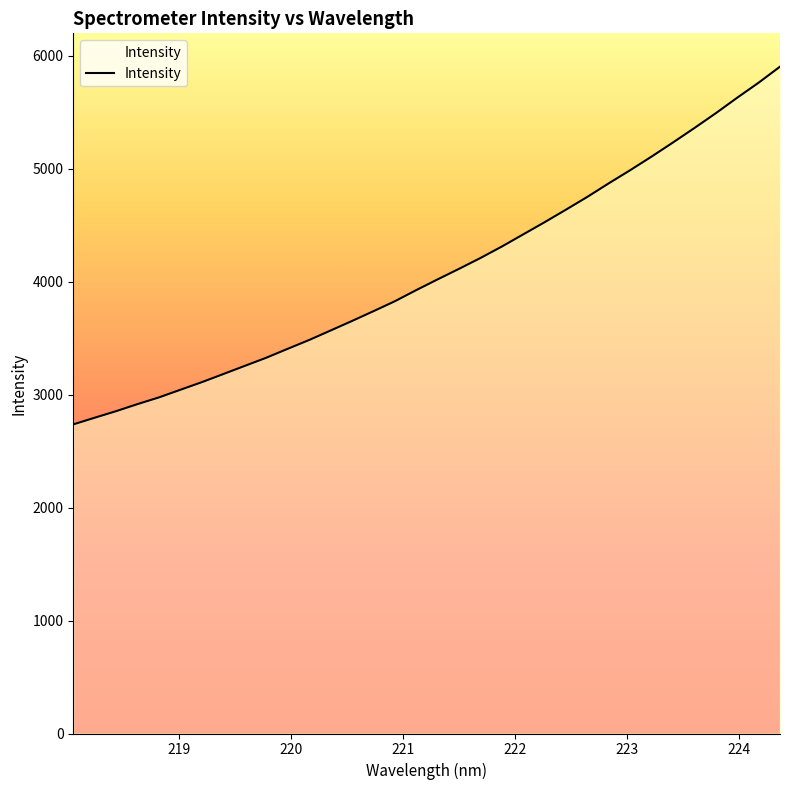

What is the minimum value shown in the chart?

2737.5